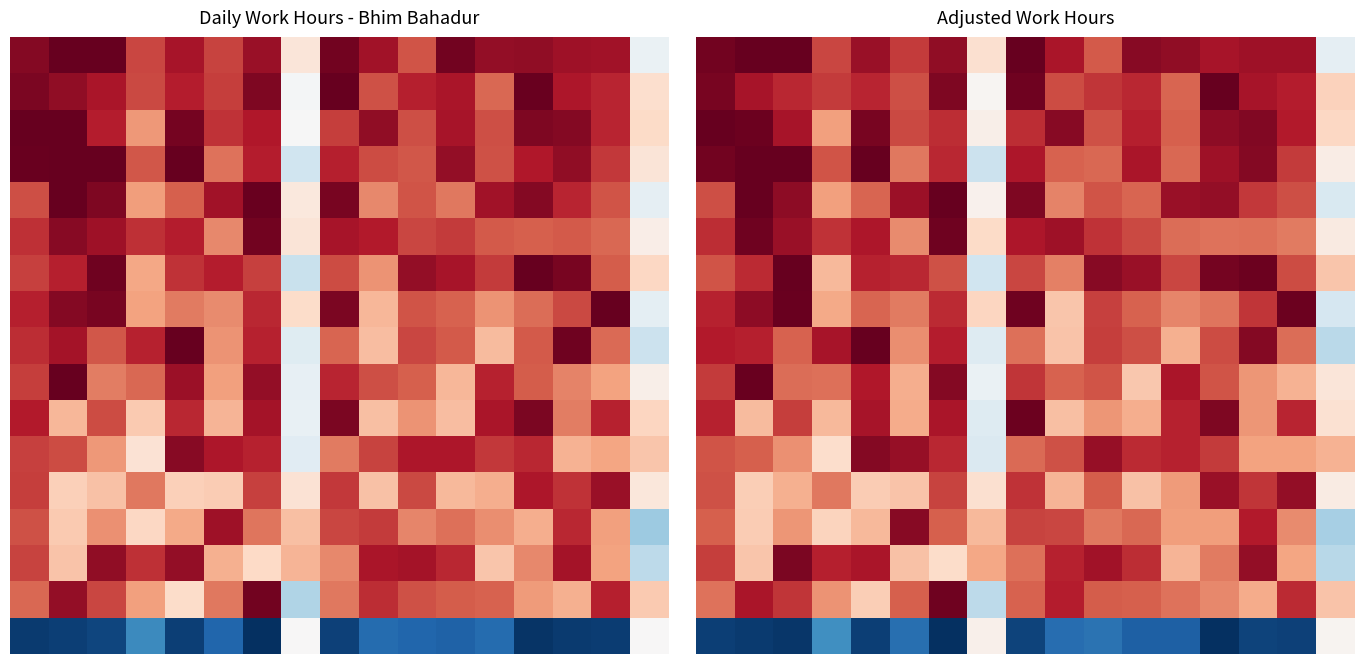

What is the smallest value displayed?

-15.7